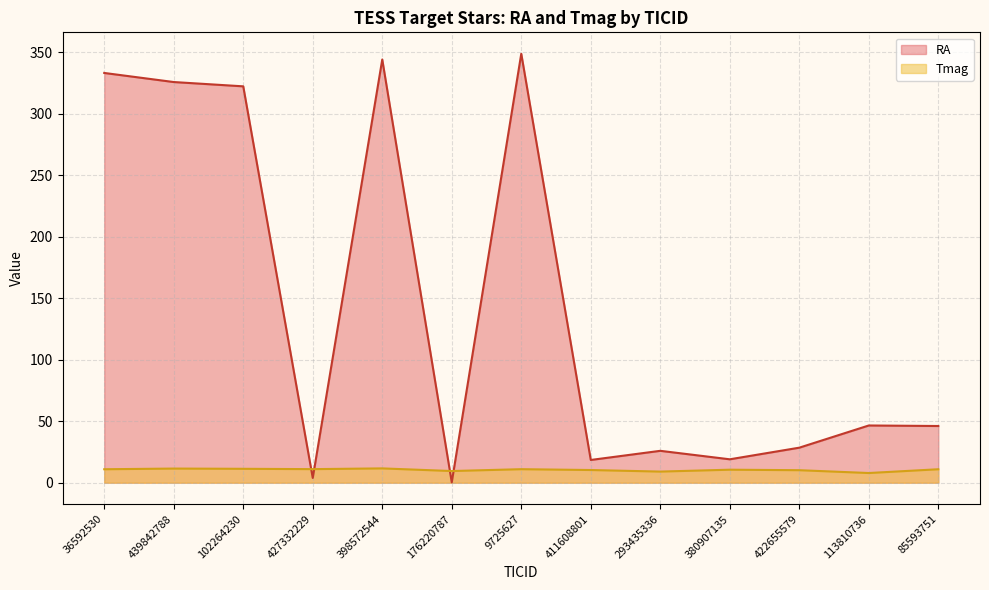

After their last crossing, which series has the higher values: RA or Tmag?

RA